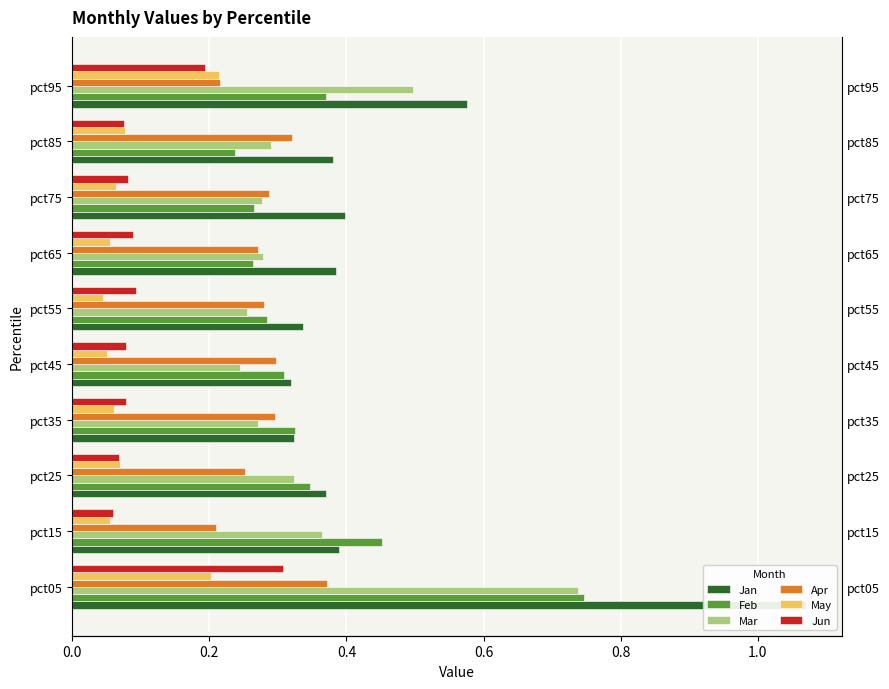

The May series shows 0.0 at 0.2. True or false?

False